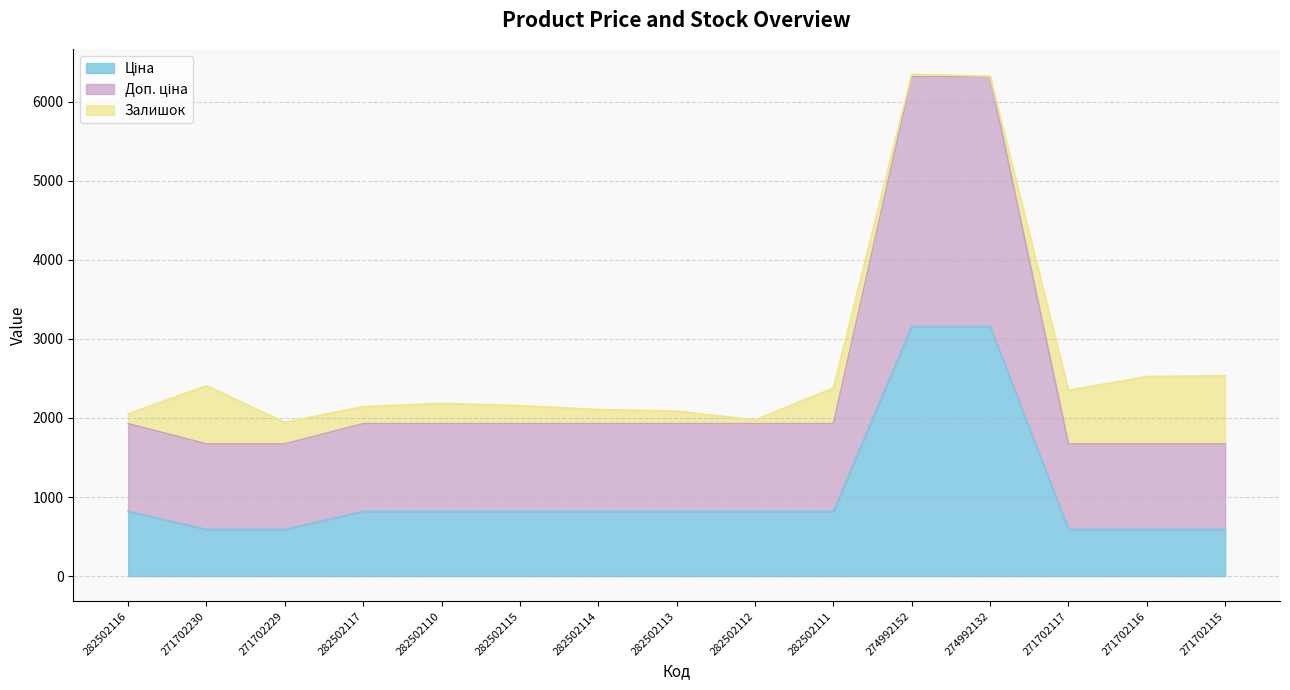

What is the maximum value shown in the chart?

6315.9